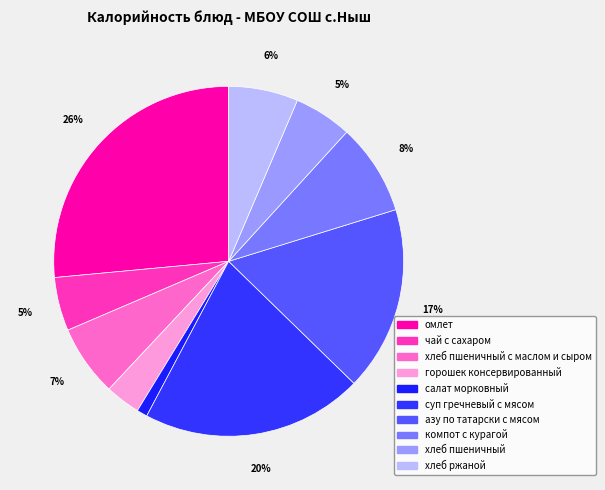

Which has a higher value, азу по татарски с мясом or омлет?

омлет